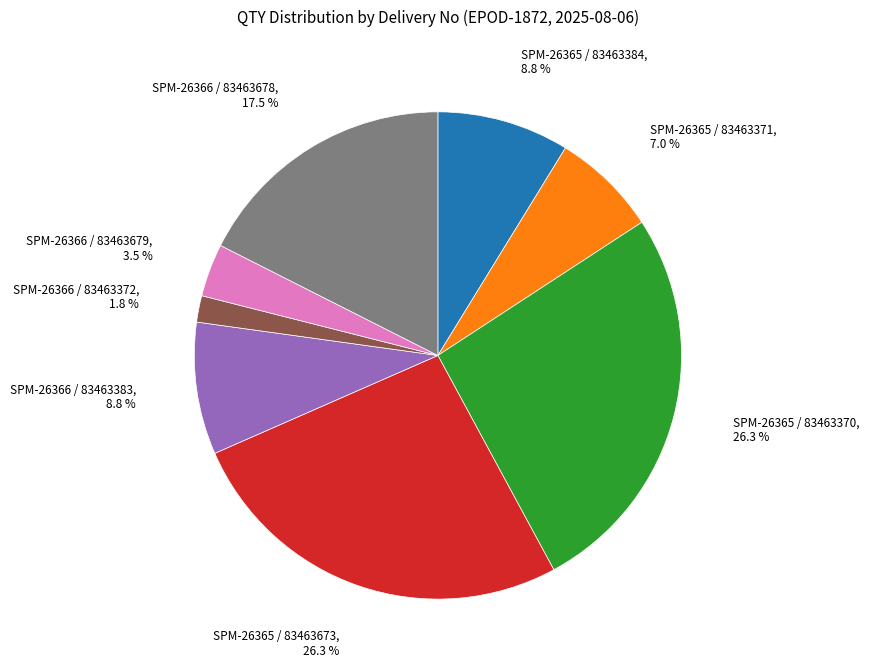

Does any single category account for the majority?

No